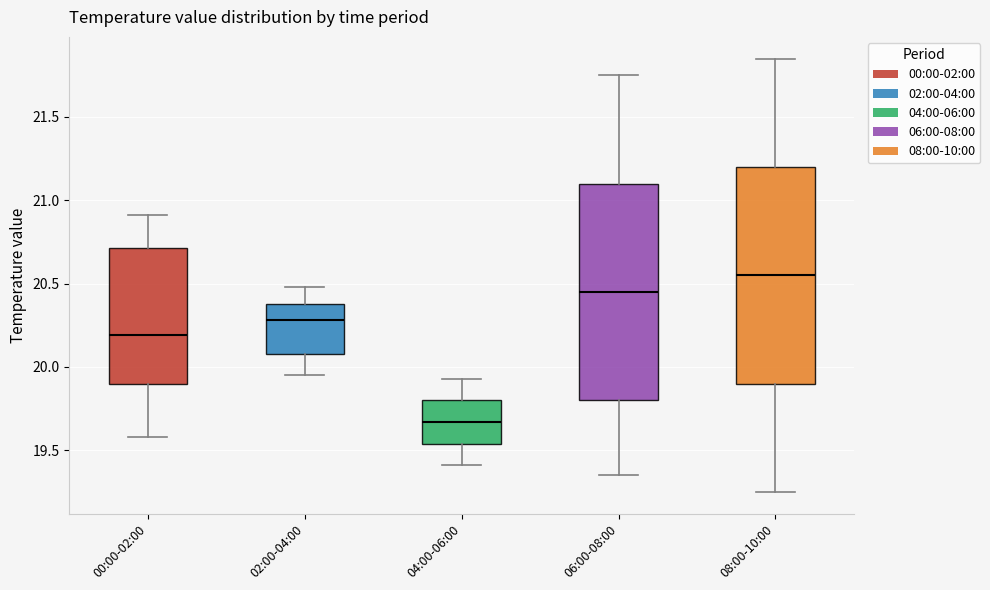

Reading left to right, read every box against the y-axis: the position of its median line, the range the box covers, and the ends of its whiskers. The values are not printed on the chart, so give them approximately, as read against the axis.

00:00-02:00: median 20.20, box 19.90 to 20.70, whiskers 19.60 to 20.90
02:00-04:00: median 20.30, box 20.10 to 20.40, whiskers 19.95 to 20.50
04:00-06:00: median 19.65, box 19.55 to 19.80, whiskers 19.40 to 19.95
06:00-08:00: median 20.45, box 19.80 to 21.10, whiskers 19.35 to 21.75
08:00-10:00: median 20.55, box 19.90 to 21.20, whiskers 19.25 to 21.85